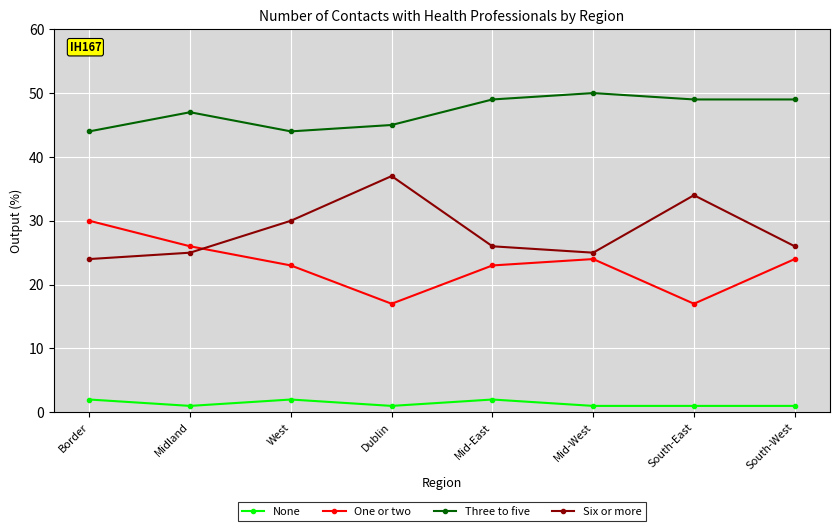

What is the value of the Six or more point at the 4th from the left?

37